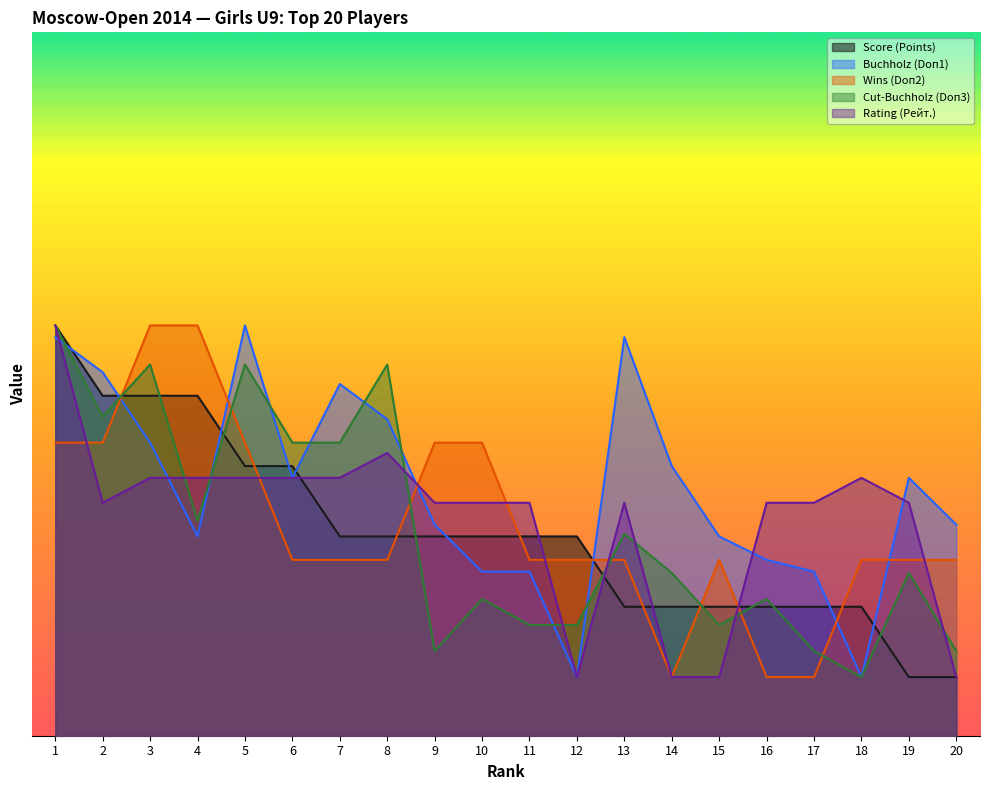

What is the sum of the Rating (Рейт.) values at 7 and 18?

44.0